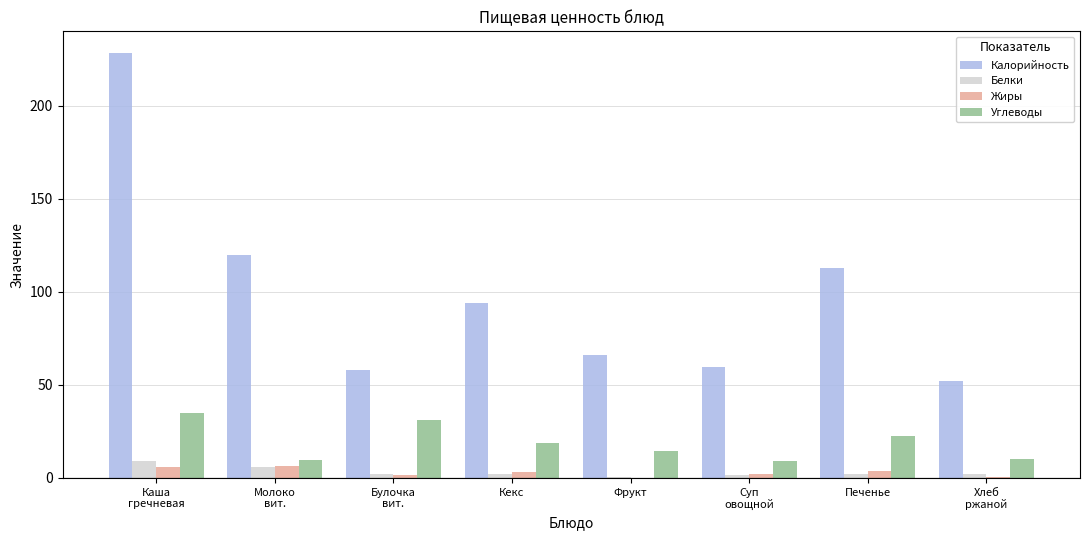

What is the greatest value displayed?

228.7